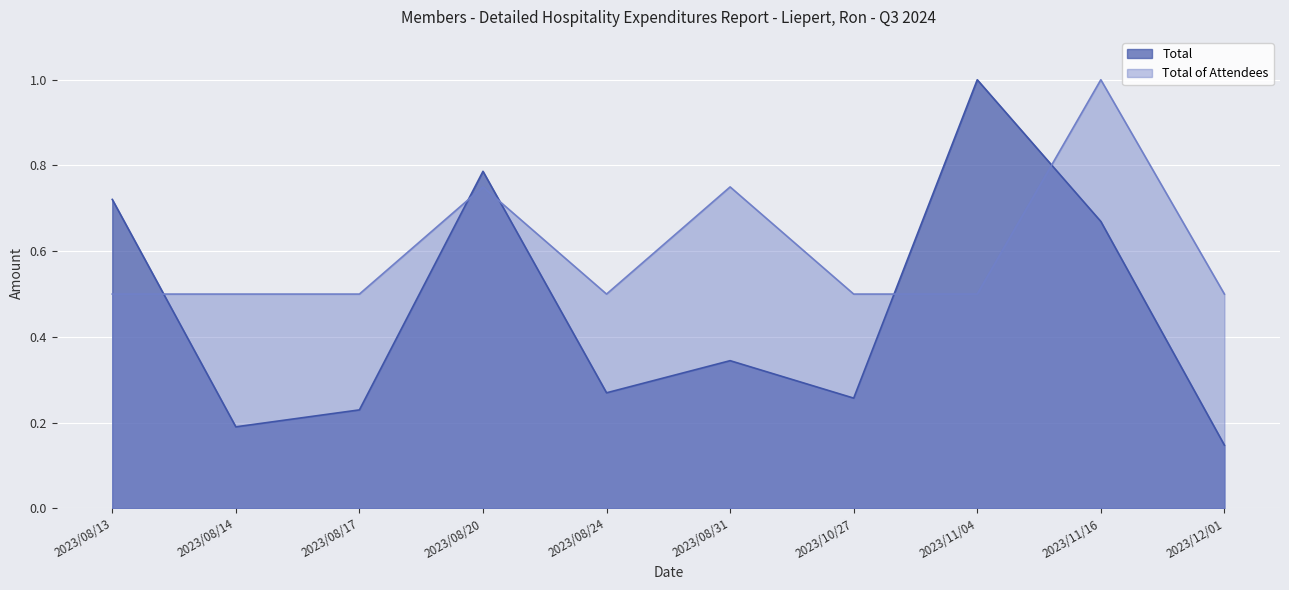

In Total of Attendees, how many points are lower than both neighbors (excluding endpoints)?

1